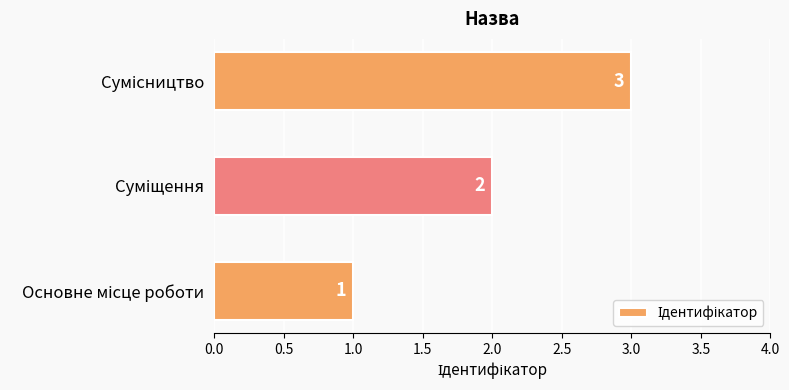

What is the sum of all values?

6